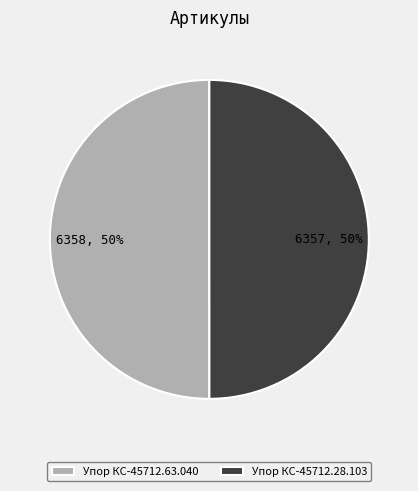

What is the ratio of the value at Упор КС-45712.28.103 to the value at Упор КС-45712.63.040?

1.0